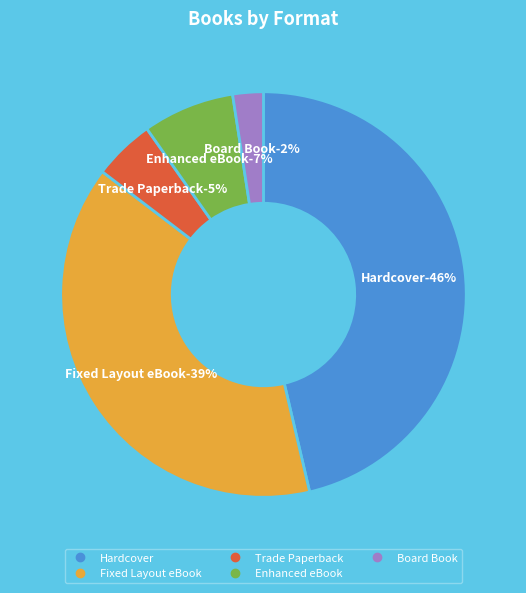

Which category has the smallest portion of the pie?

Board Book